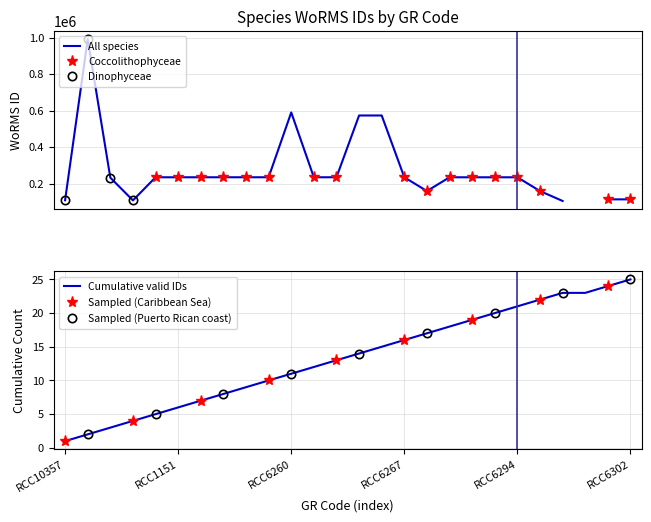

What is the difference between the Coccolithophyceae values at RCC6266 and RCC1473?

235986